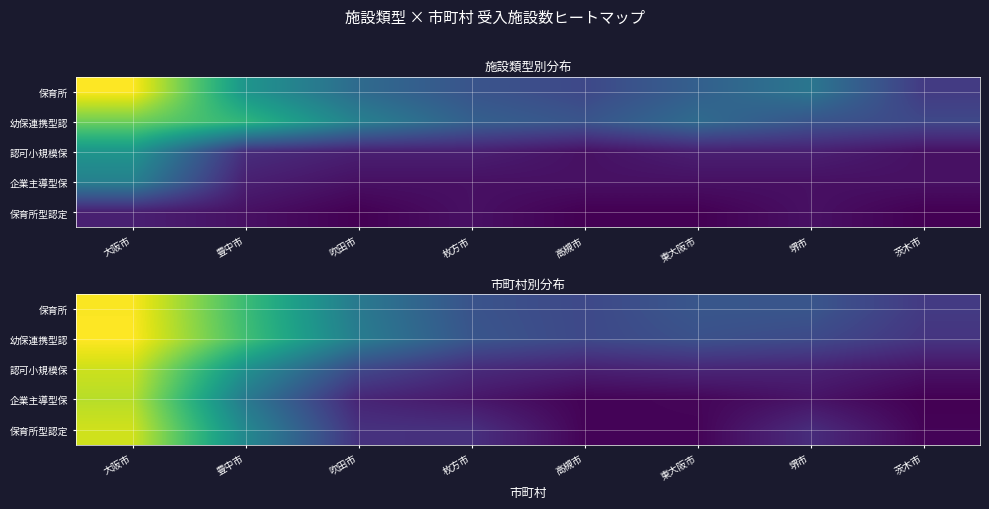

Which label corresponds to the largest value in the chart?

大阪市